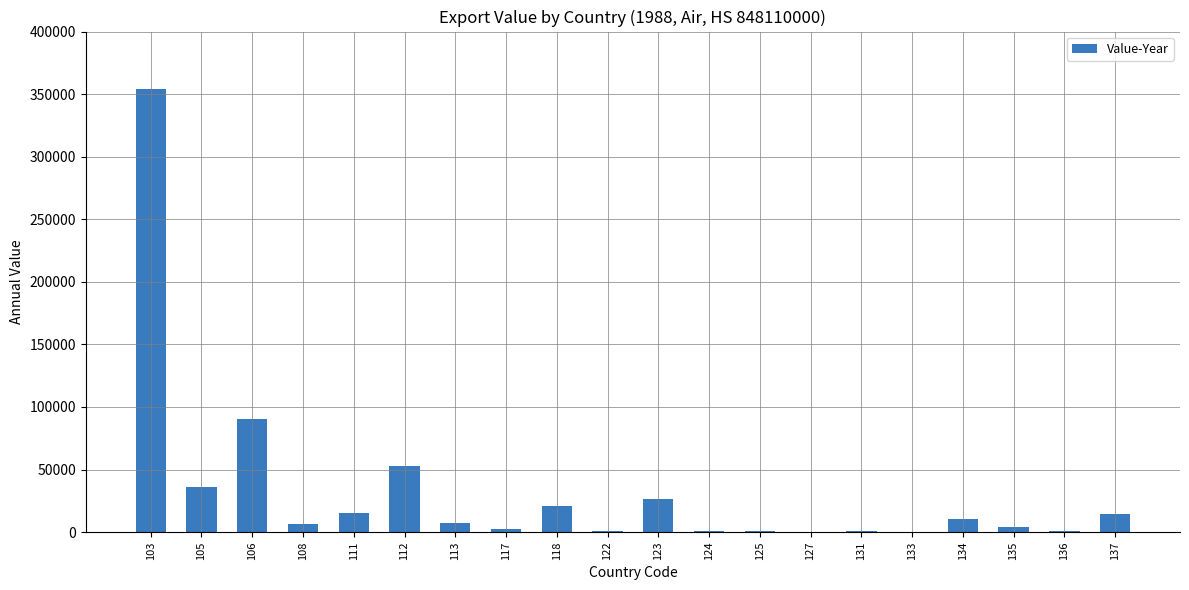

What is the maximum value shown in the chart?

353752